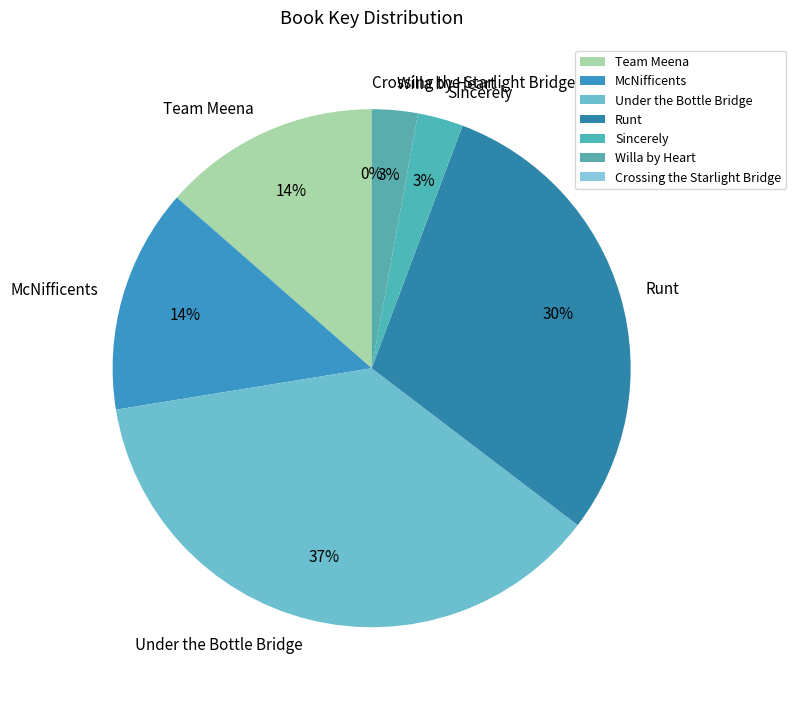

Which slice is the largest?

Under the Bottle Bridge